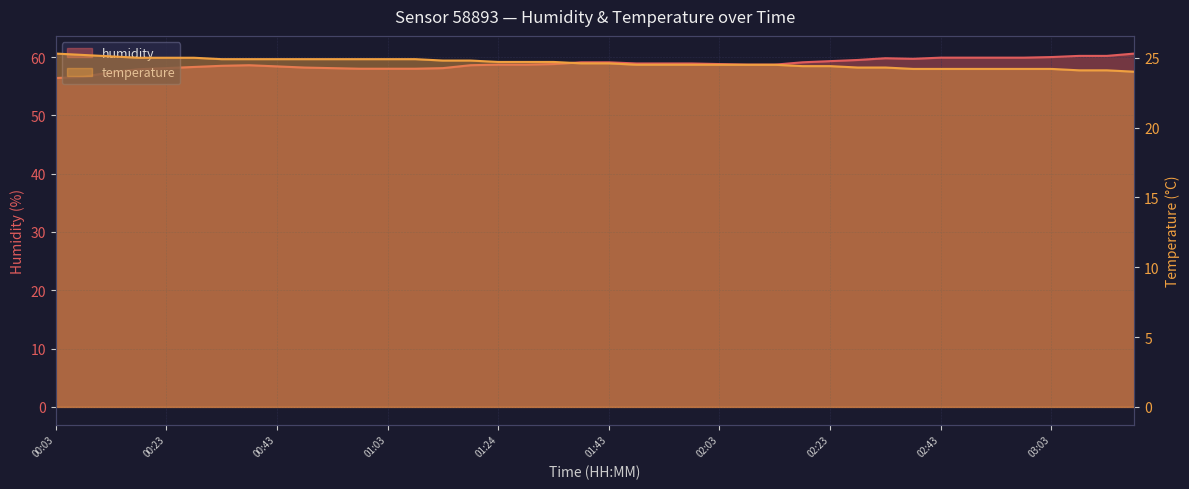

The humidity series shows 60.0 at 03:03. True or false?

True